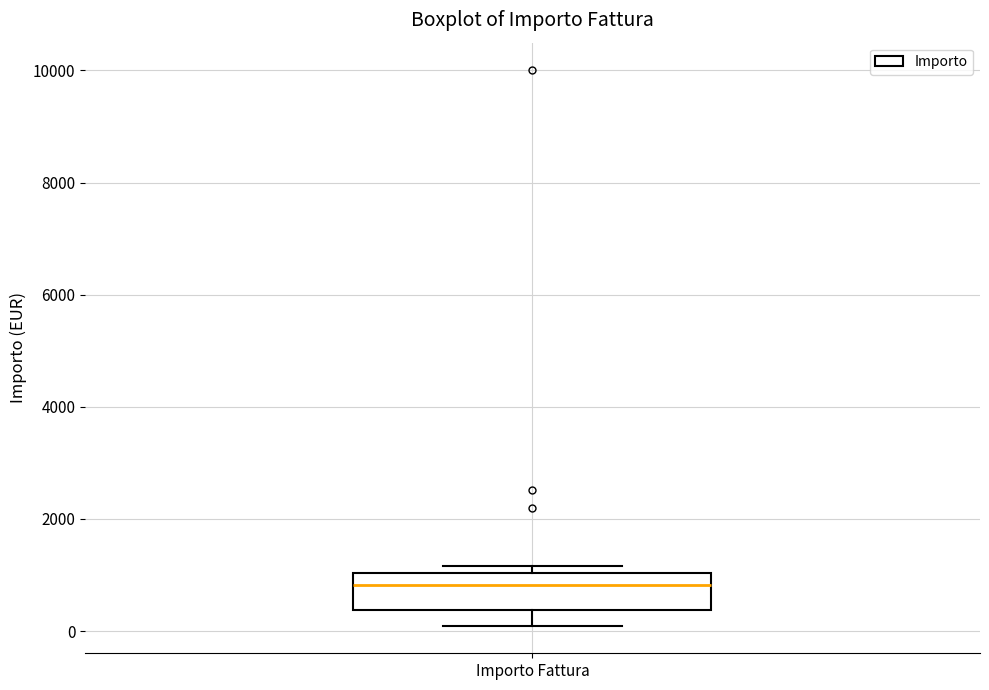

Transcribe this box plot: give where the median line is, the range the box spans, and where the two whiskers end, as read against the y-axis. The values are not printed on the chart, so give them approximately, as read against the axis.

median 800, box 400 to 1000, whiskers 200 to 1200